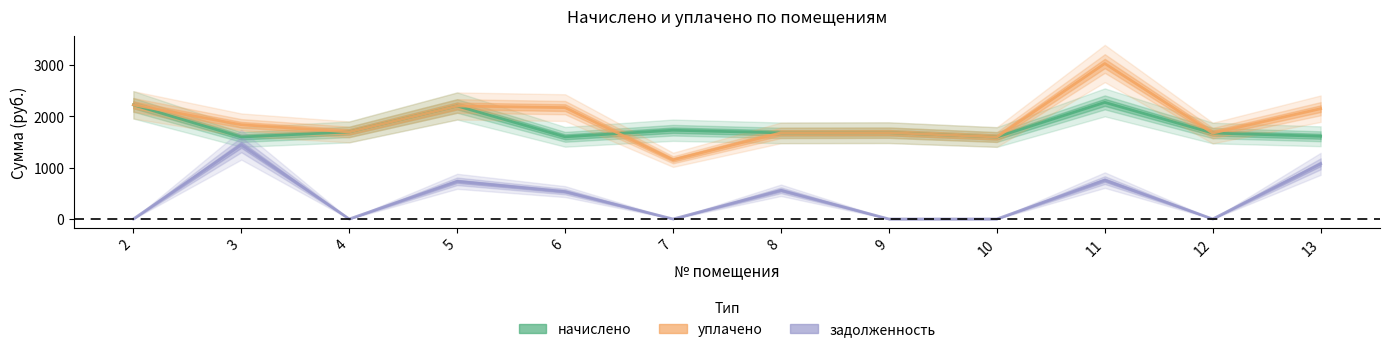

Where does the уплачено series first go above 1835?

2